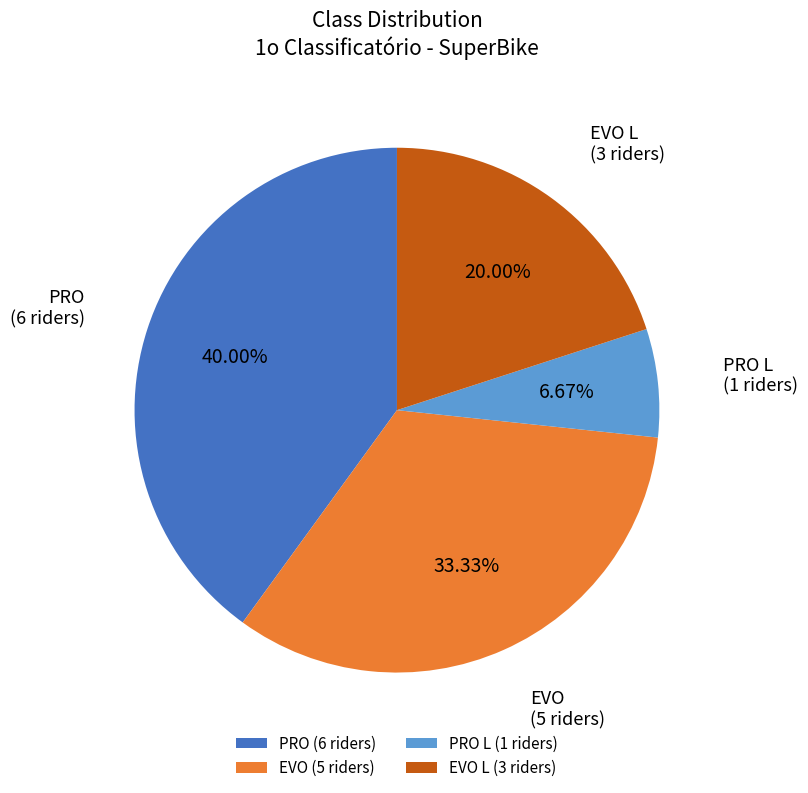

What portion of the pie excludes PRO L?

93.3%